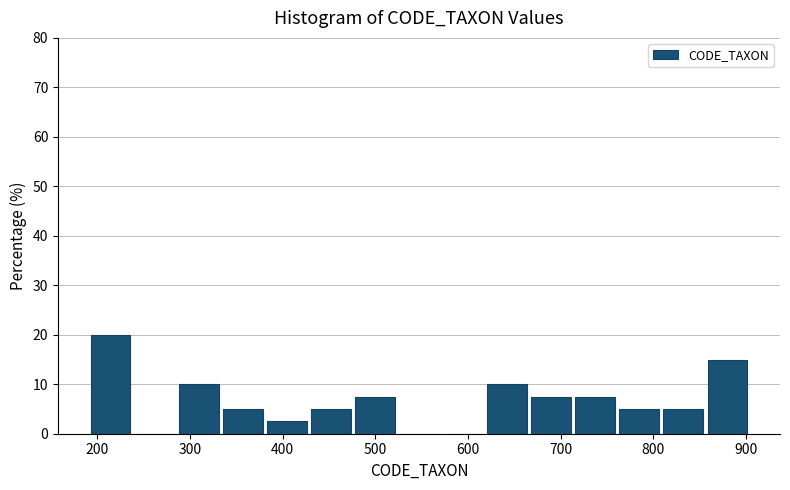

What is the height of the bar covering 190 to 240 on the x-axis? Neither the bar edges nor the heights are printed on the chart, so give them approximately, as read against the axes.

20